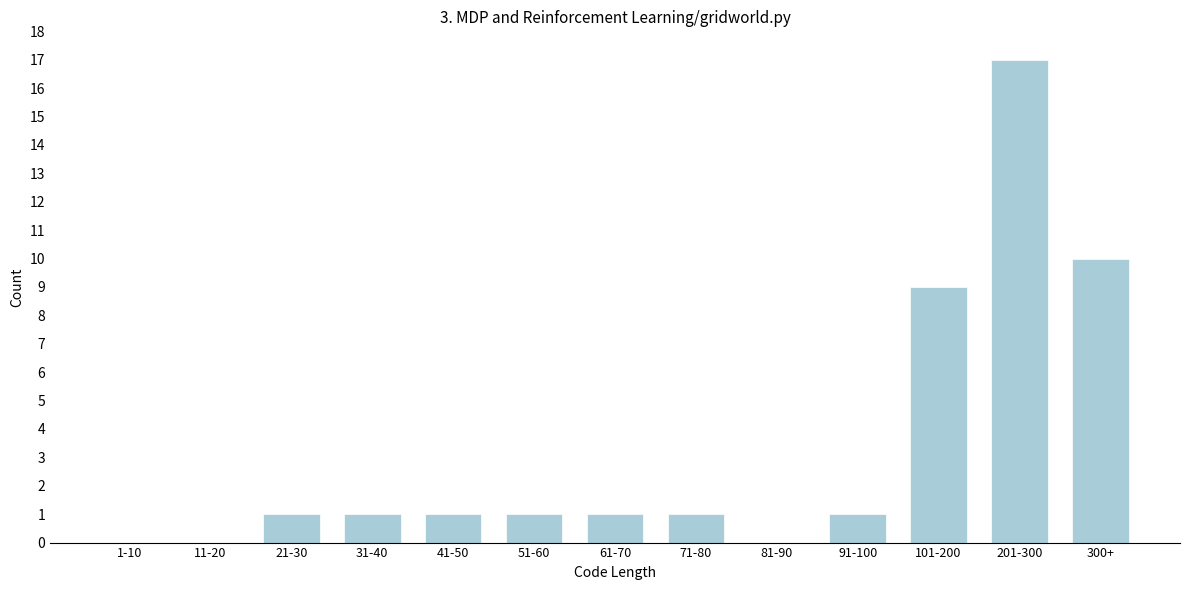

Reading left to right, what are all the values shown in this chart?

1-10=0	11-20=0	21-30=1	31-40=1	41-50=1	51-60=1	61-70=1	71-80=1	81-90=0	91-100=1	101-200=9	201-300=17	300+=10